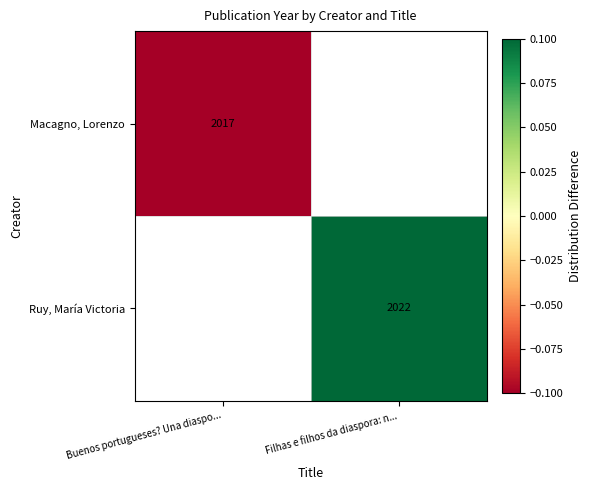

The Macagno, Lorenzo series shows 2017.0 at Buenos portugueses? Una diaspo.... True or false?

True